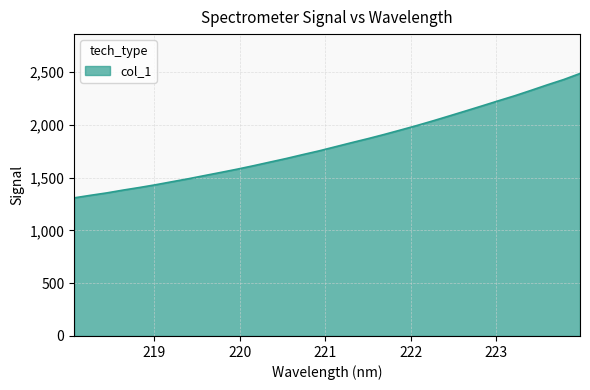

What is the greatest value displayed?

2485.1